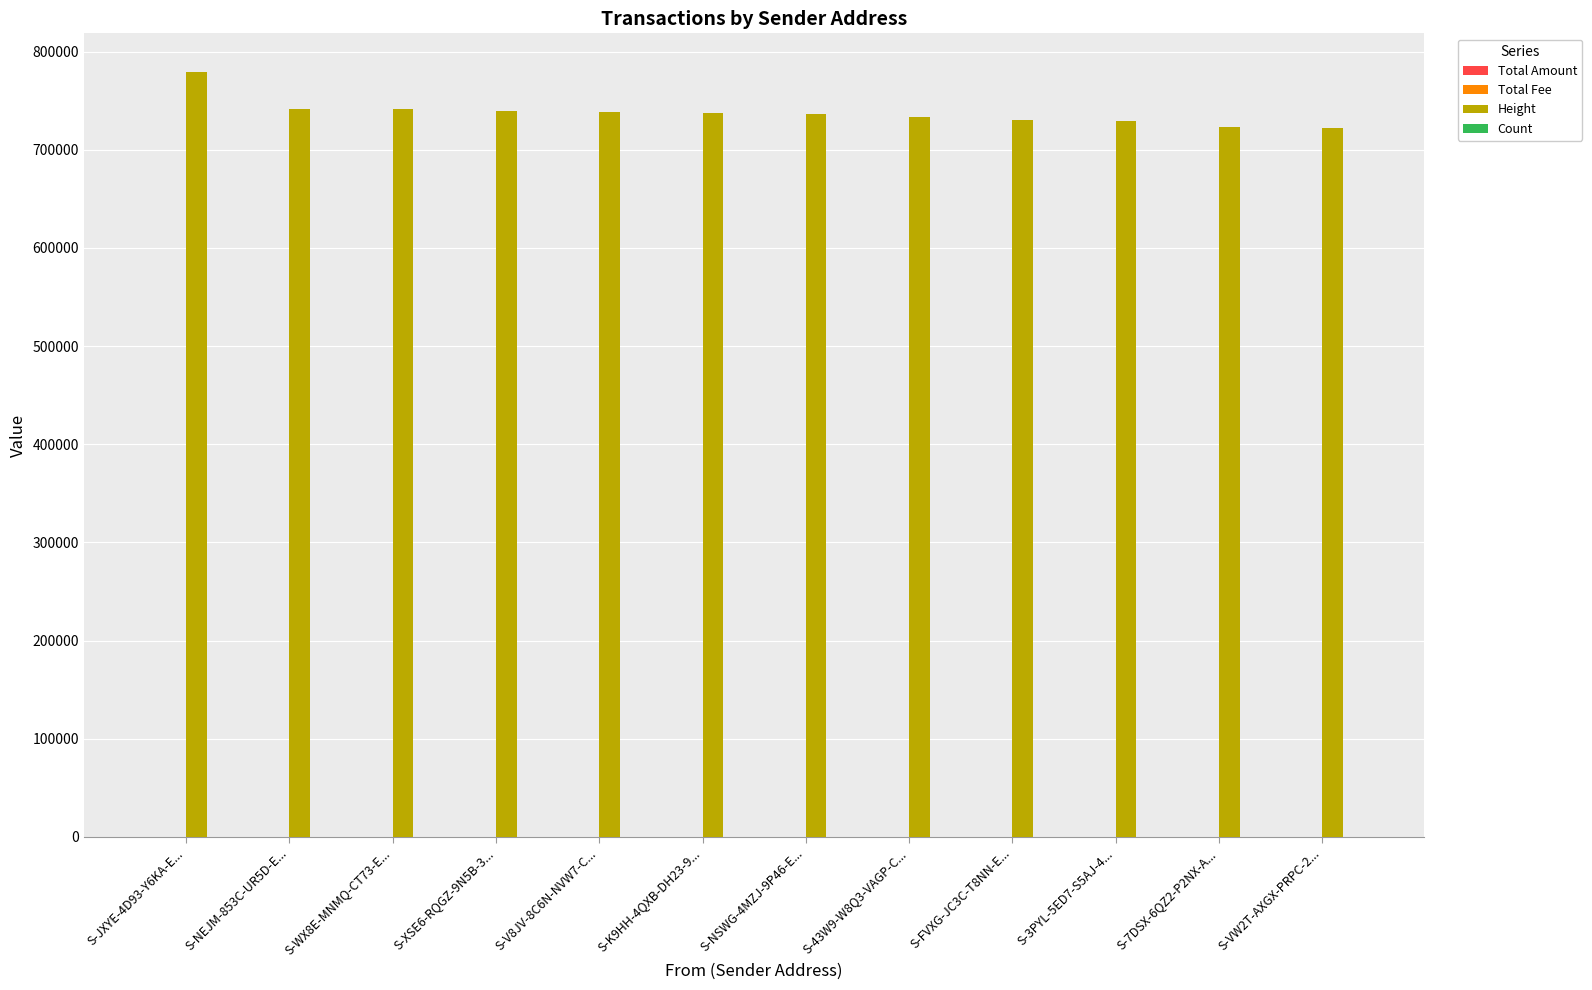

What is the sum of all Height values?

8851305.0